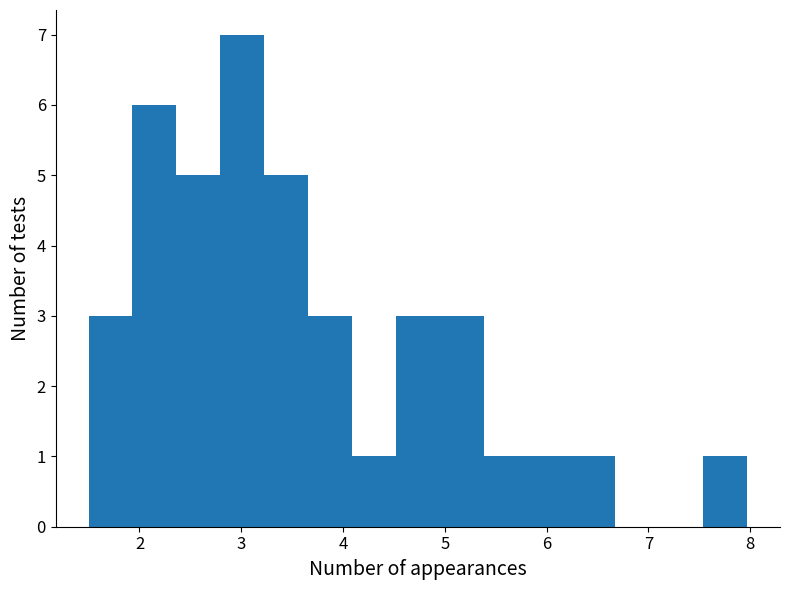

Over which range of the x-axis is the bar tallest?

2.8 to 3.2